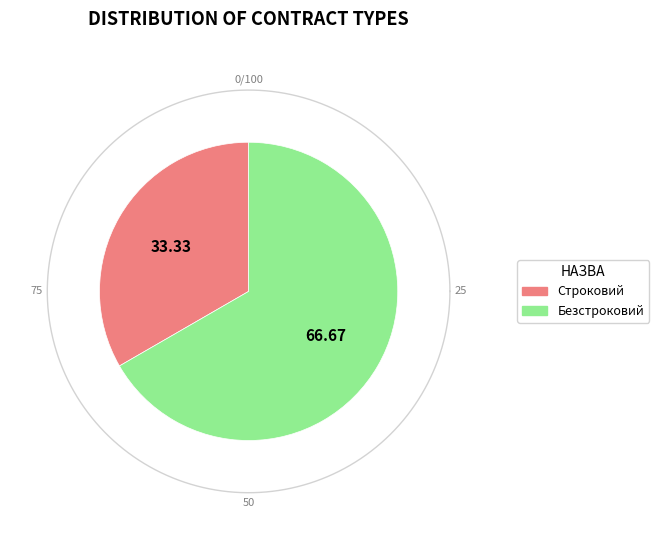

To the nearest percent, what is the difference between the Строковий and Безстроковий slice percentages?

33%